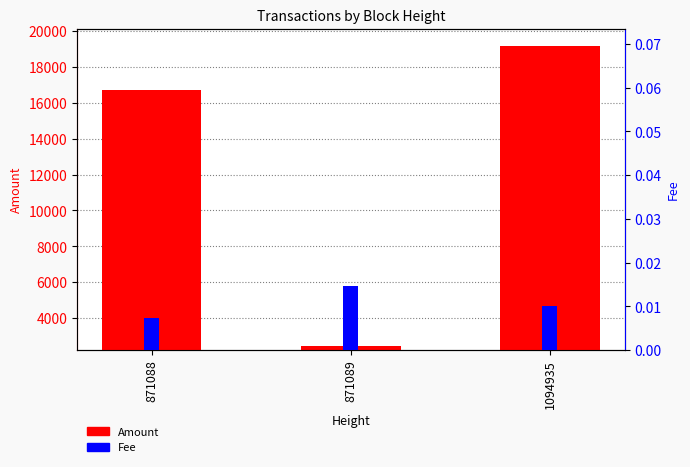

The value of Fee at 871088 is 0.0. True or false?

False